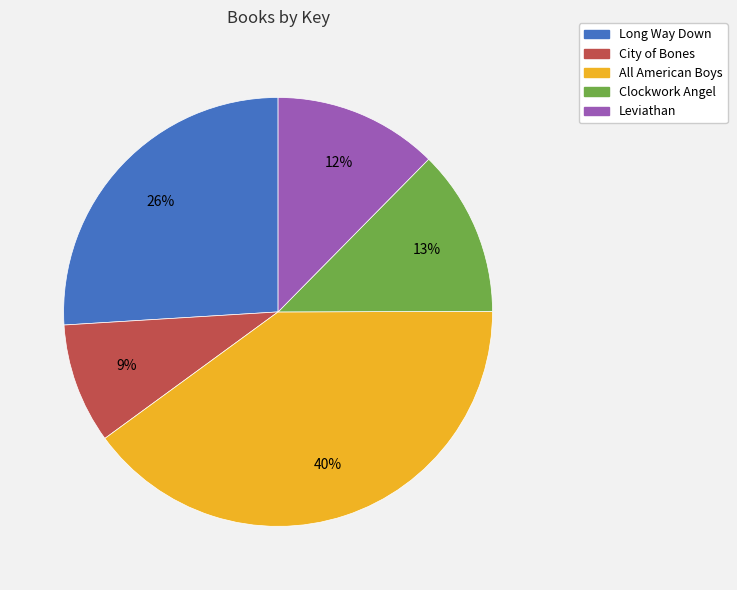

To the nearest percent, what is the combined percentage of All American Boys and Long Way Down?

66%